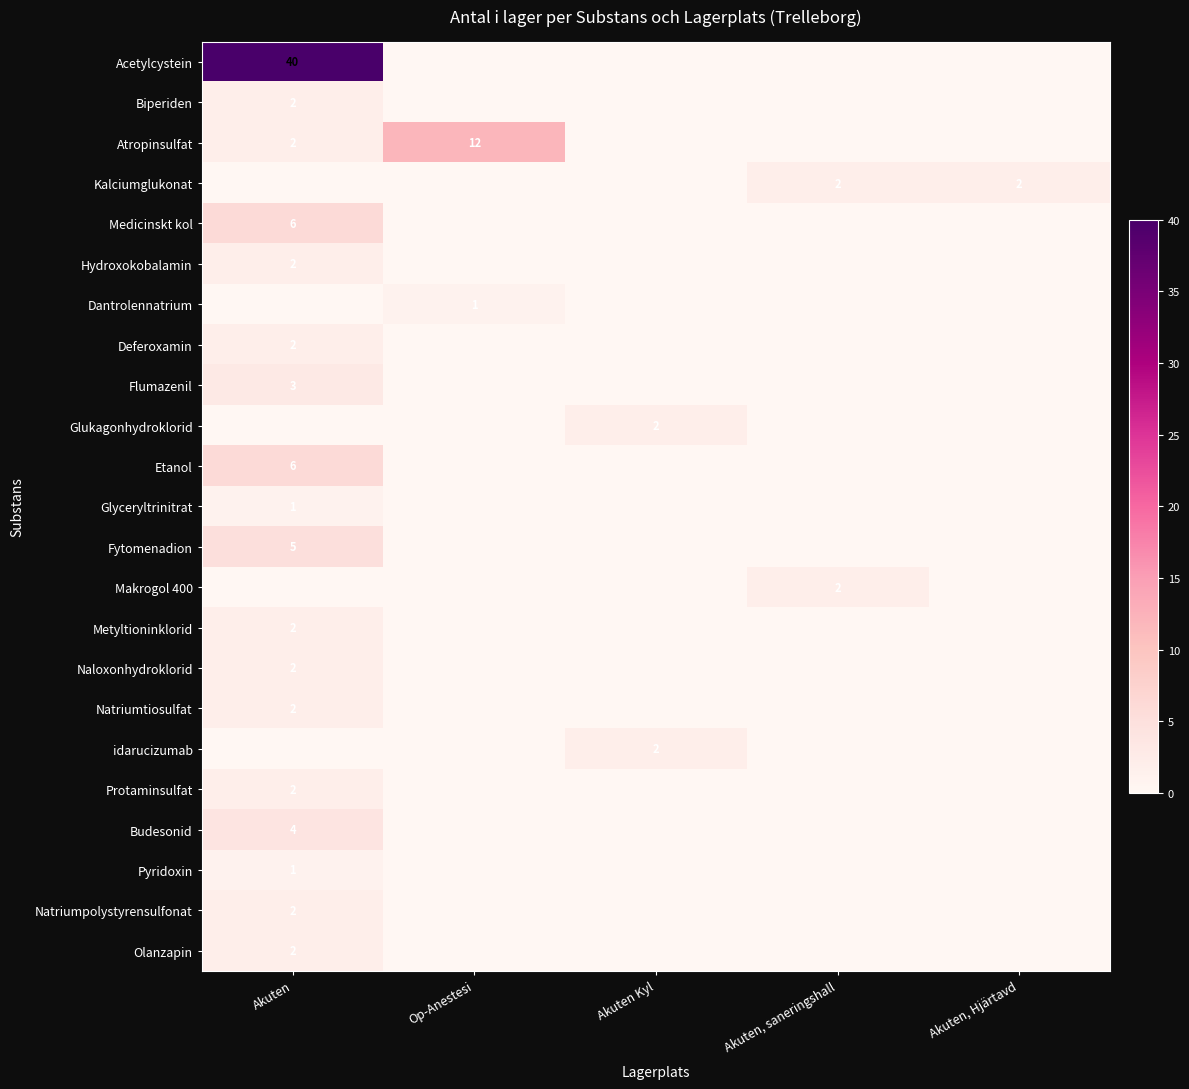

List the labels in order of Budesonid value, largest first.

Akuten, Op-Anestesi, Akuten Kyl, Akuten, saneringshall, Akuten, Hjärtavd